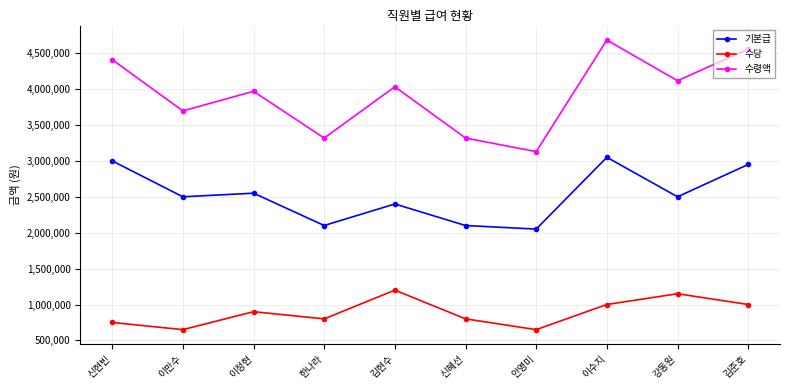

What is the difference between the 수령액 values at 이수지 and 이만수?

987000